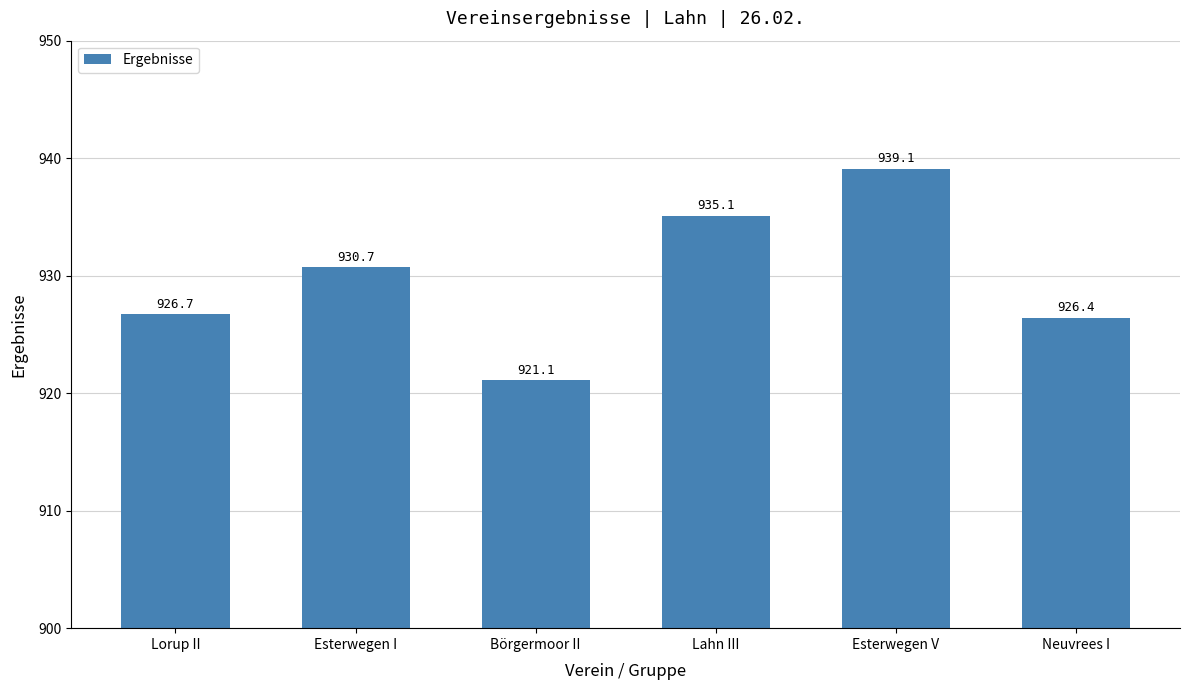

How many values exceed 930?

3